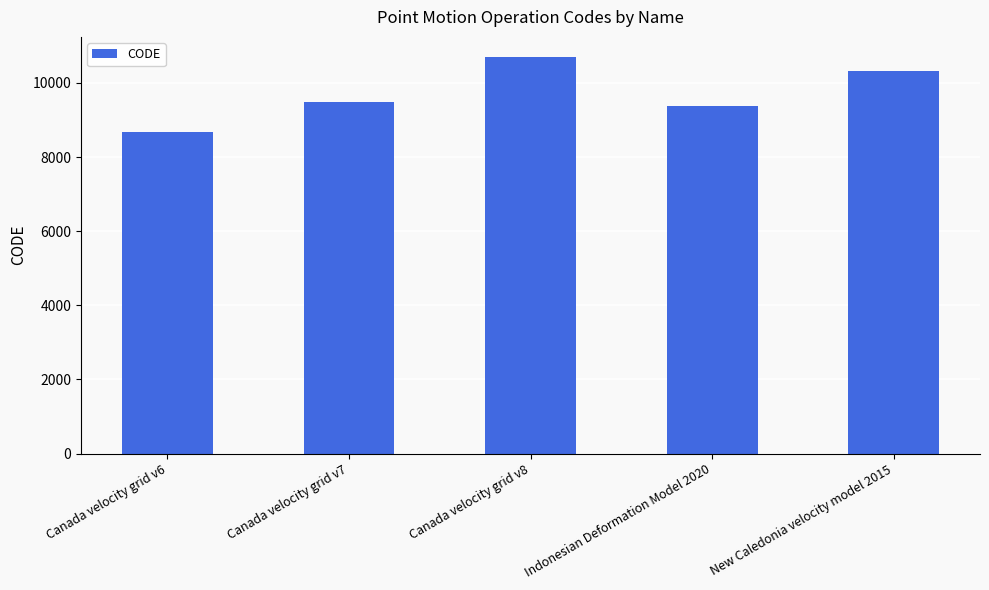

The chart shows a value of 10707 at Canada velocity grid v8. True or false?

True